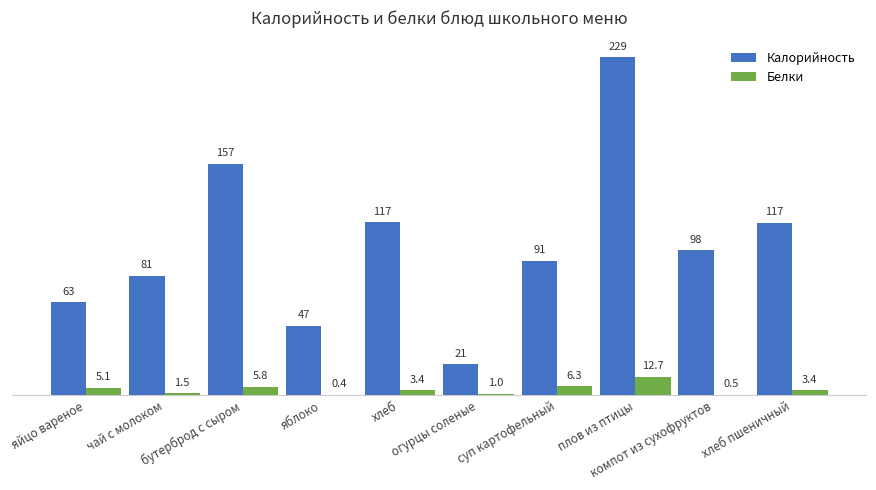

Which series has the largest range (max minus min)?

Калорийность